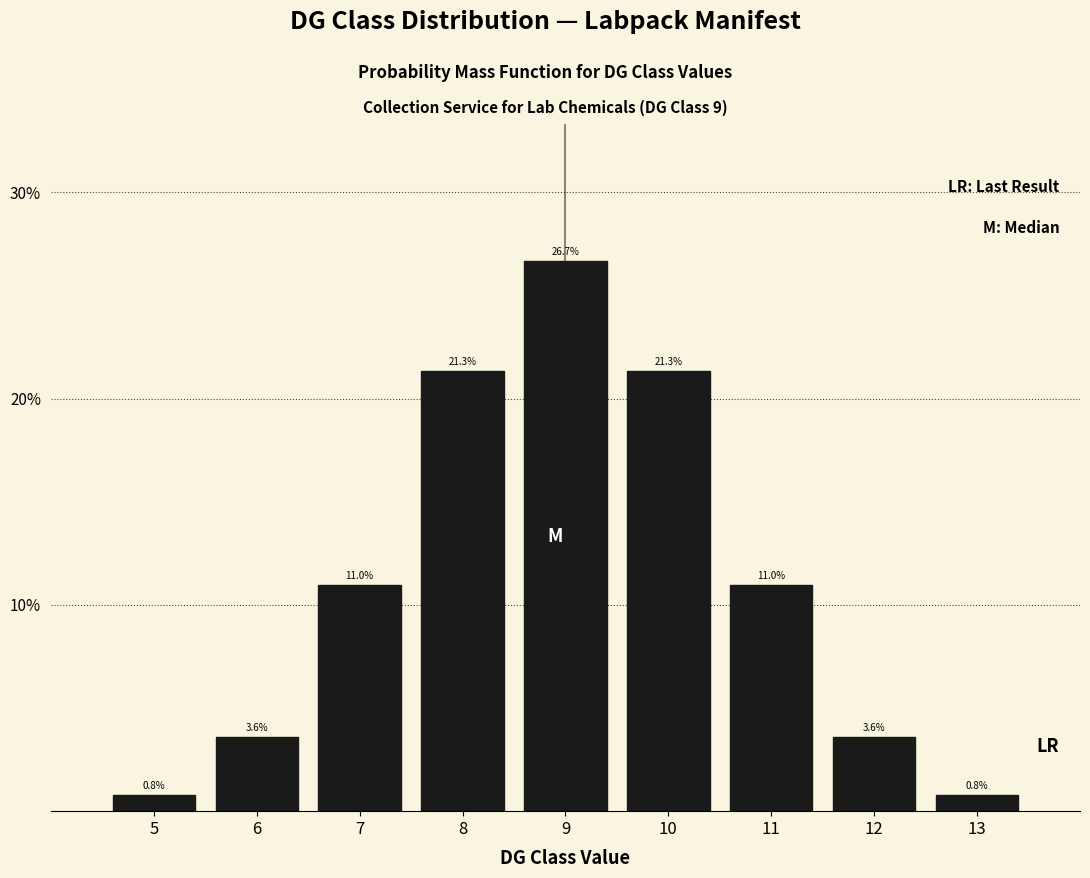

Are the bars horizontal?

No